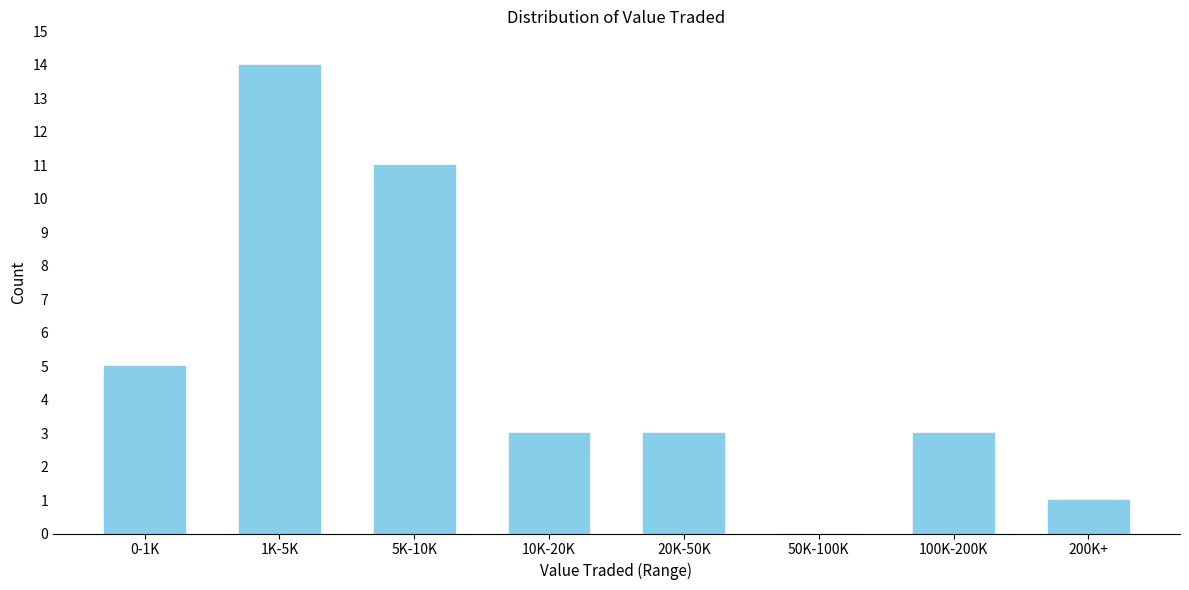

Reading left to right, what are all the values shown in this chart?

0-1K=5	1K-5K=14	5K-10K=11	10K-20K=3	20K-50K=3	50K-100K=0	100K-200K=3	200K+=1